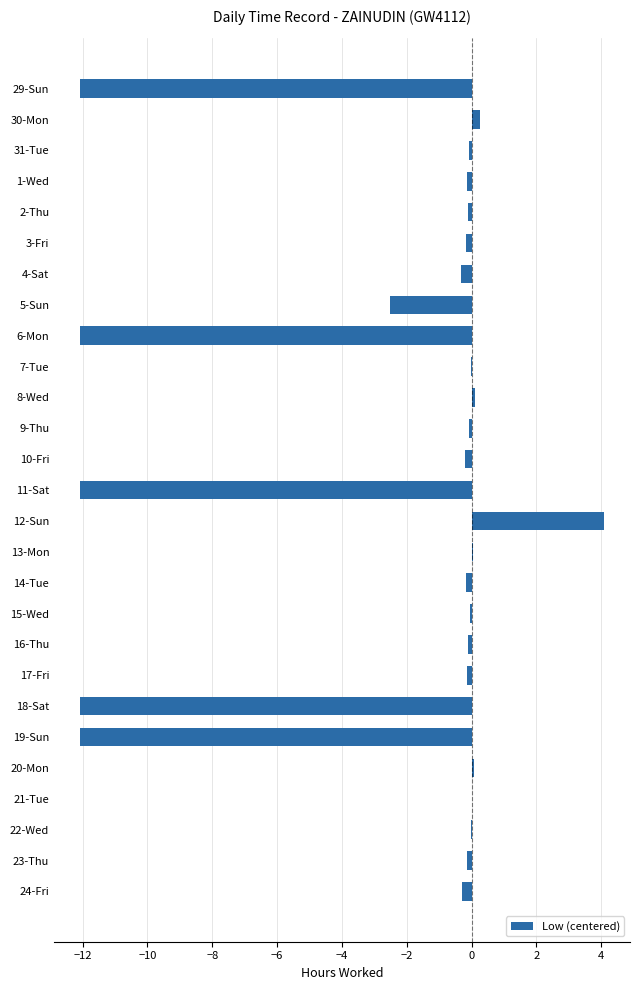

Count the number of data series in this chart.

1